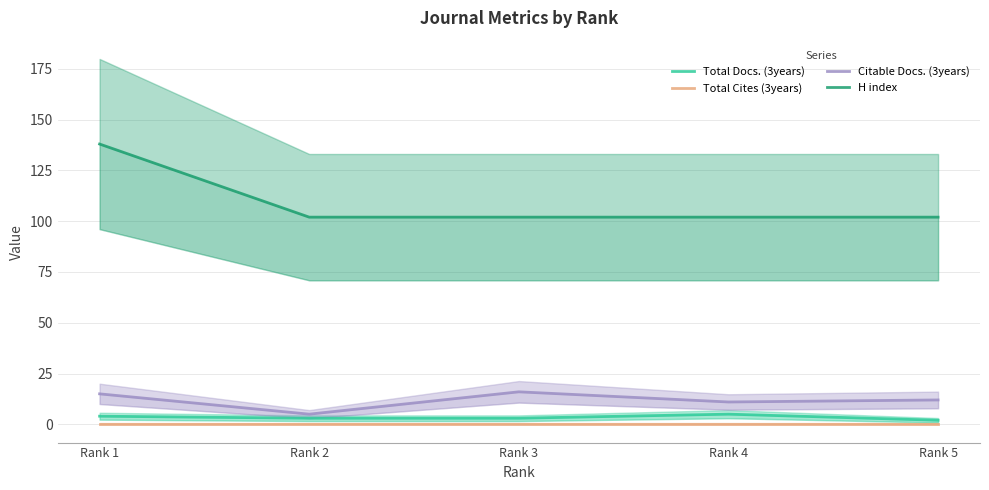

Which has a higher value, Rank 1 or Rank 2?

Rank 1